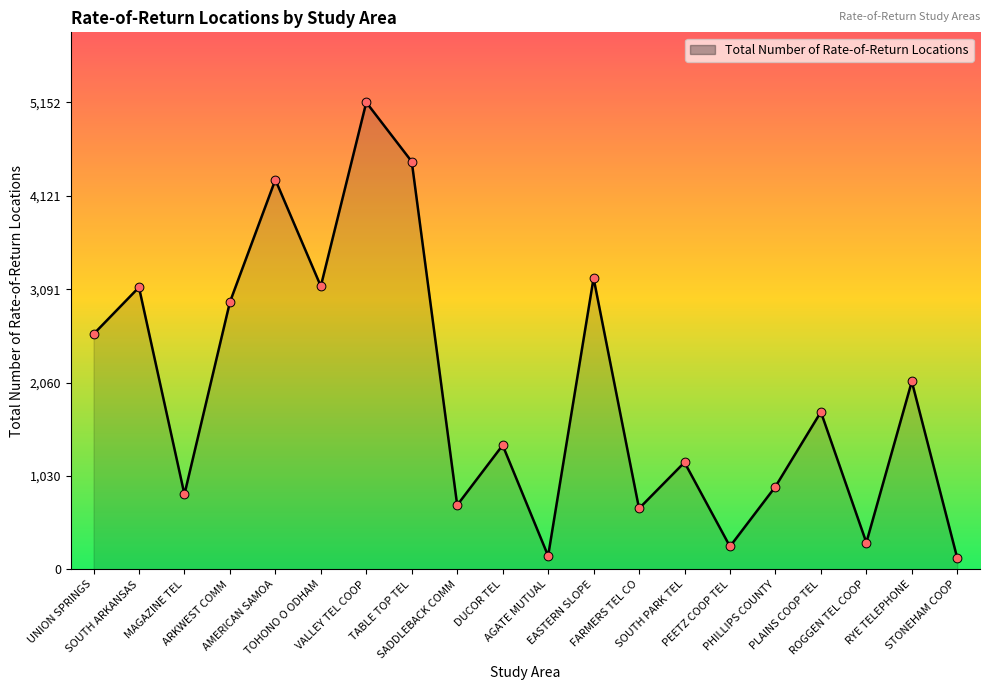

Between STONEHAM COOP and PLAINS COOP TEL, which is larger?

PLAINS COOP TEL